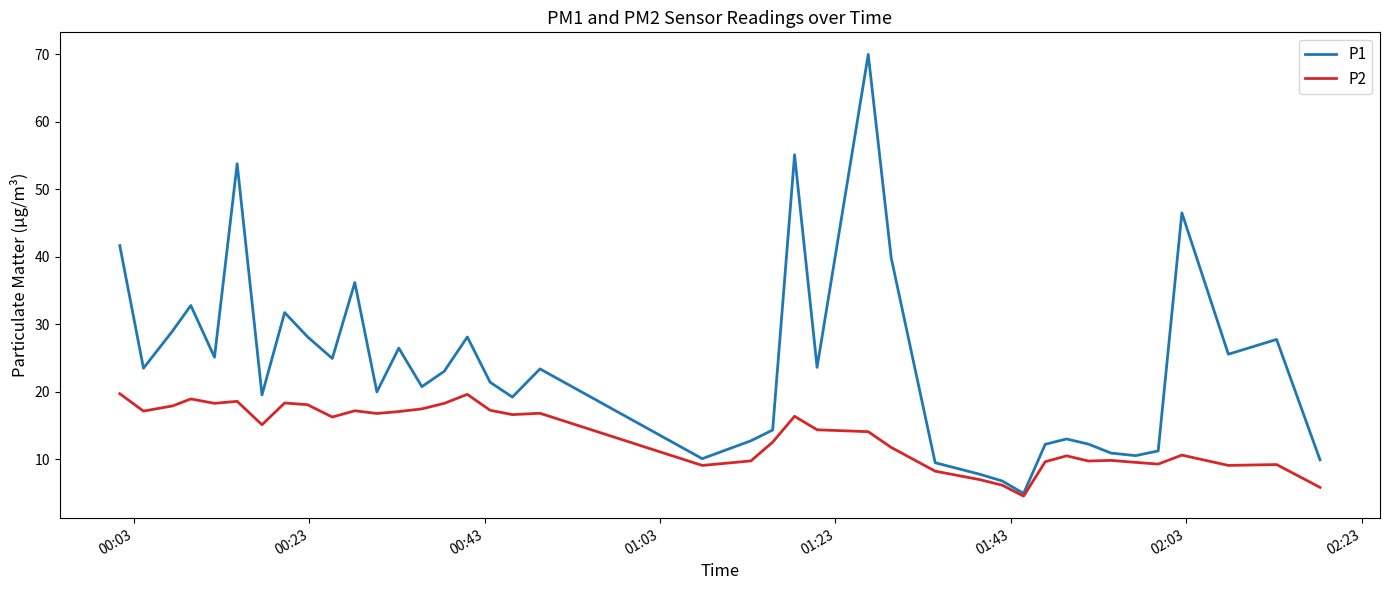

Rank the series by their maximum value, from highest to lowest.

P1, P2